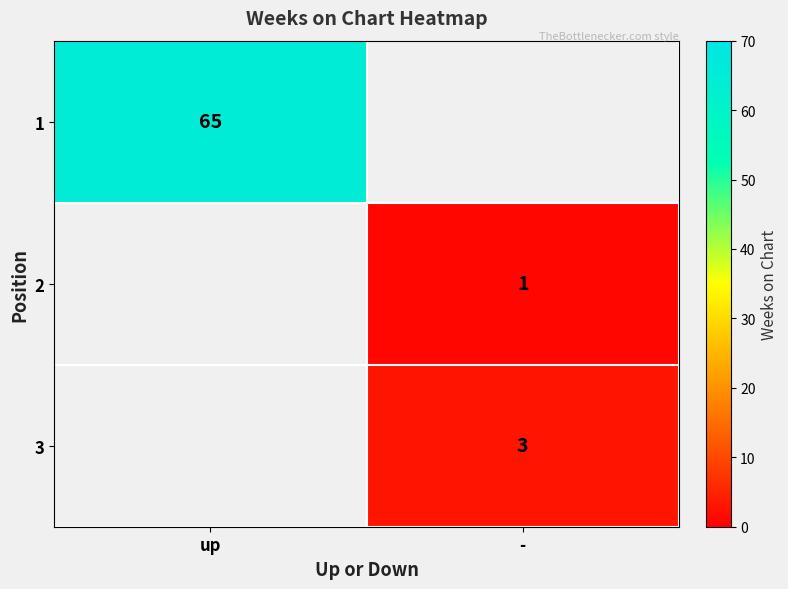

At which category does the chart reach its minimum across all series?

-